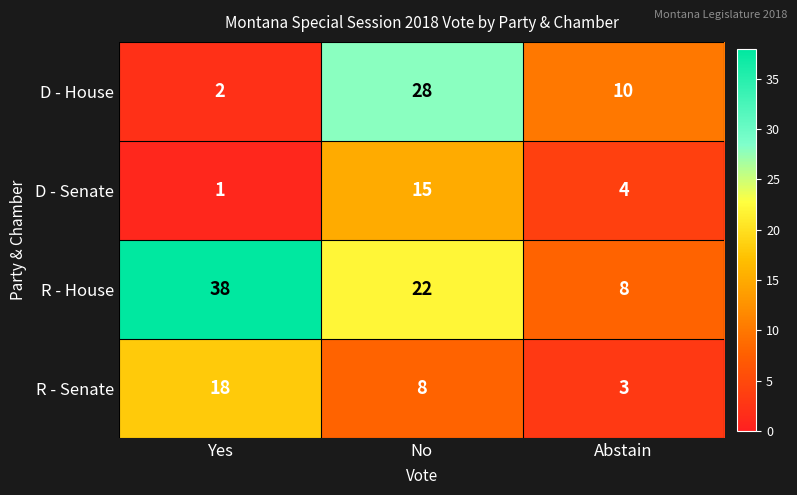

Which series has the largest total across all categories?

R - House